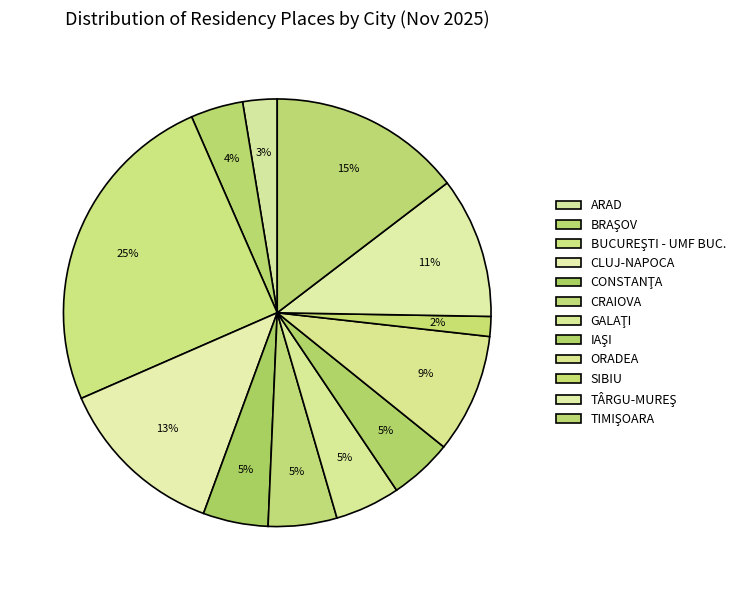

How many segments does this pie chart have?

12